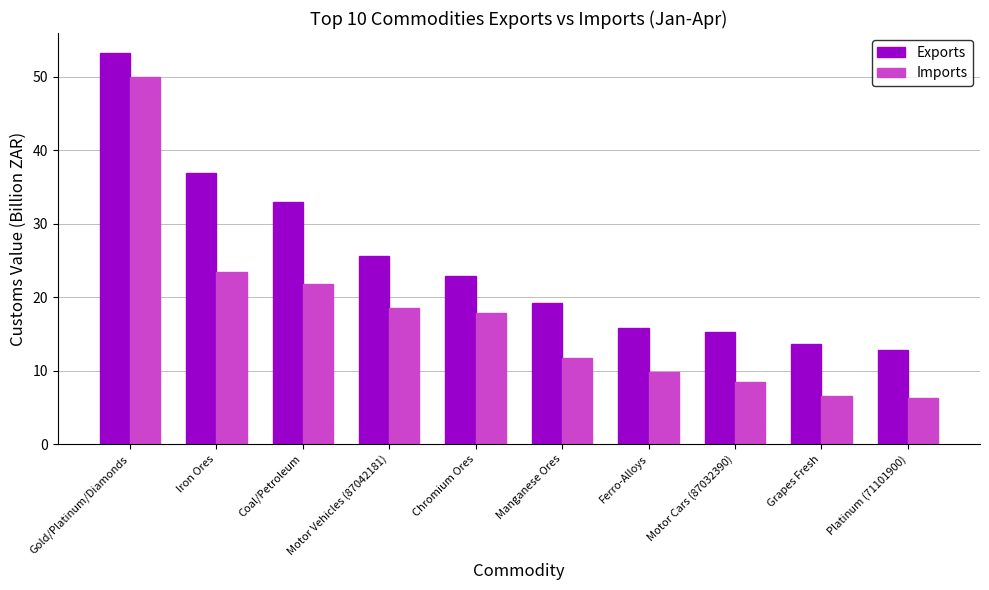

Is the value of Imports at Manganese Ores greater than the value of Exports at Motor Cars (87032390)?

No